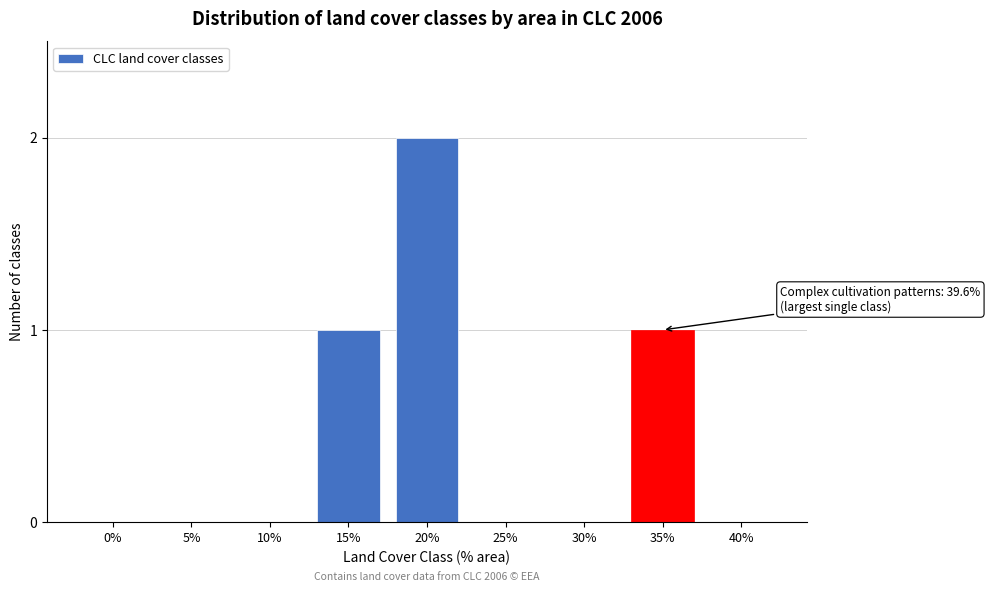

Reading left to right, extract all data points from this chart.

0%=0	5%=0	10%=0	15%=1	20%=2	25%=0	30%=0	35%=1	40%=0